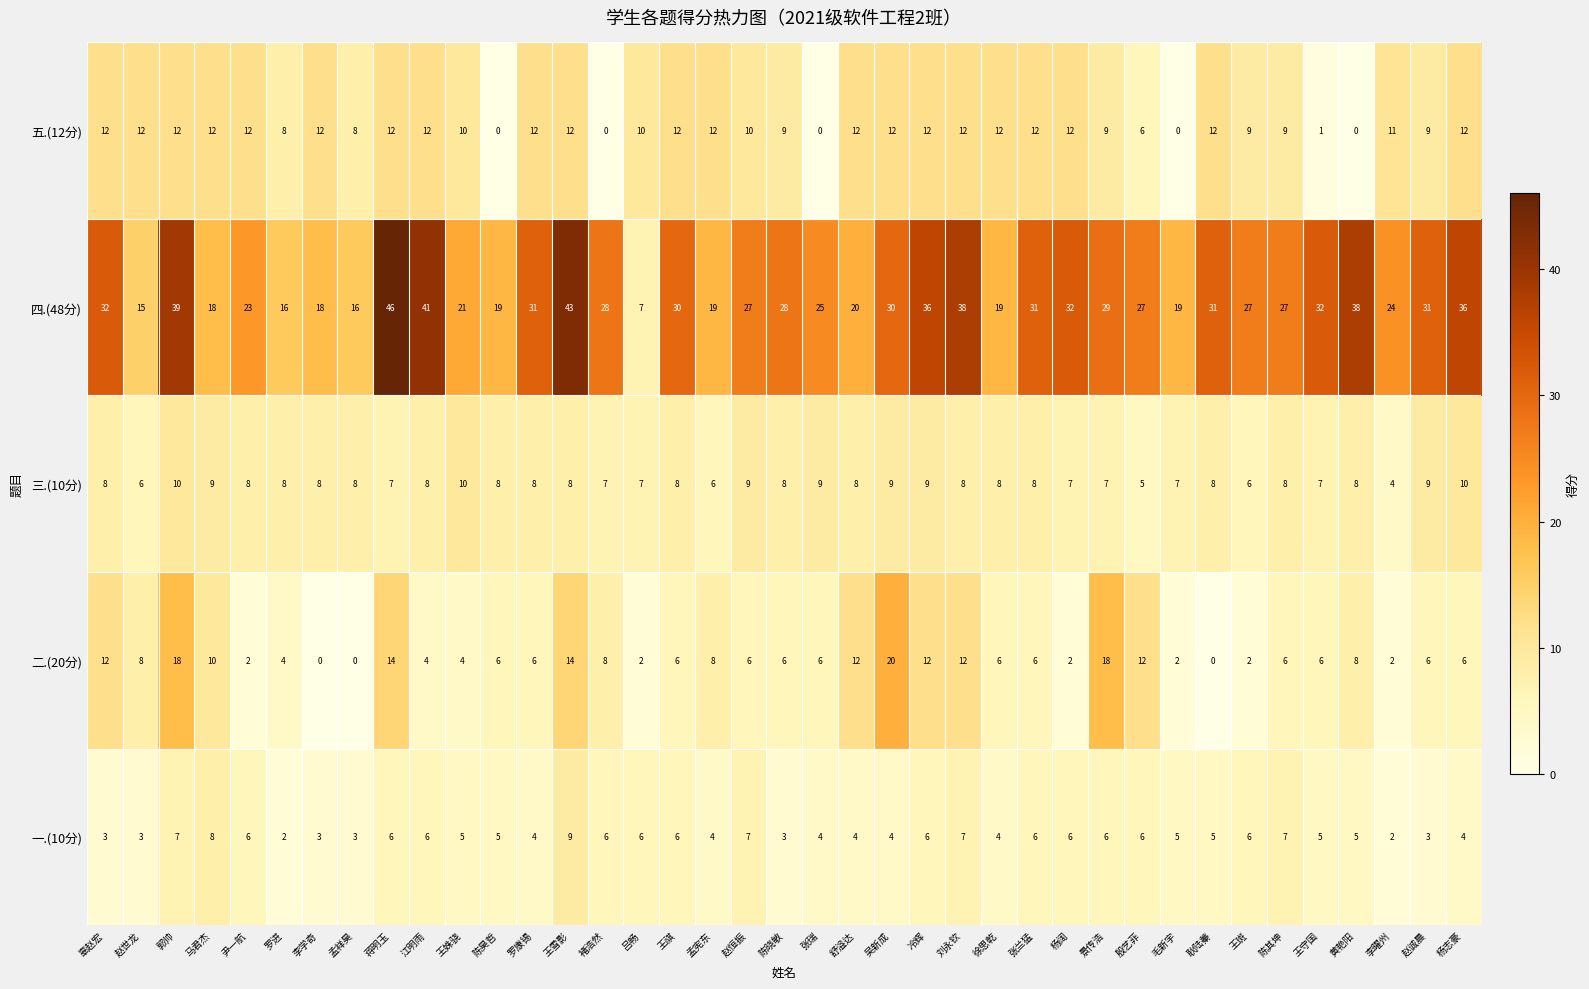

How many data points does each series have?

39